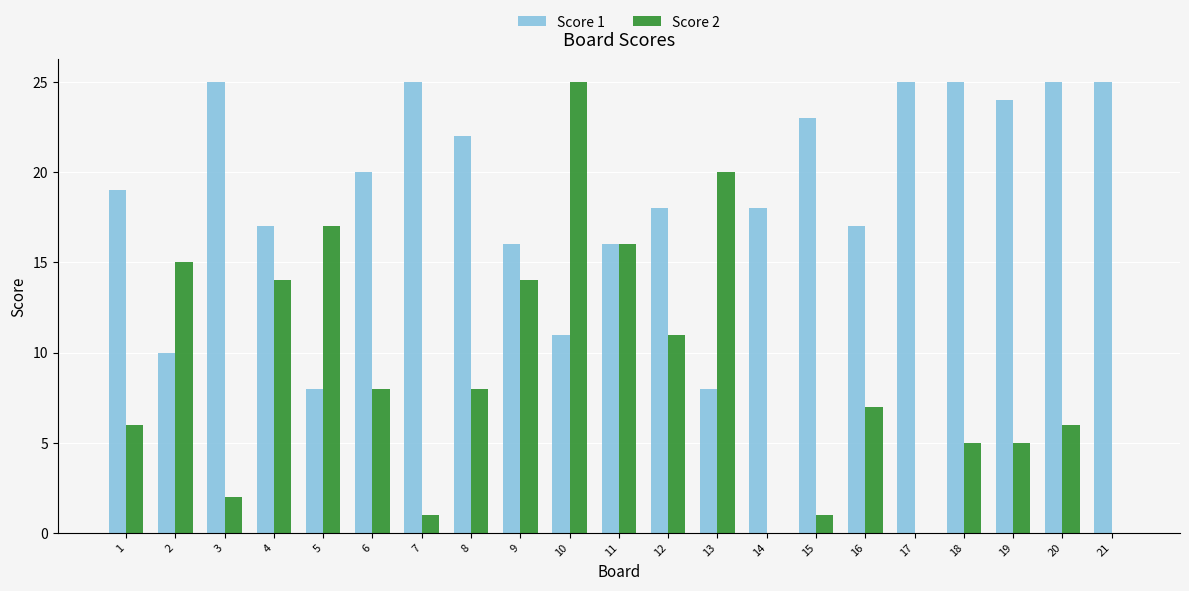

What is the greatest value displayed?

25